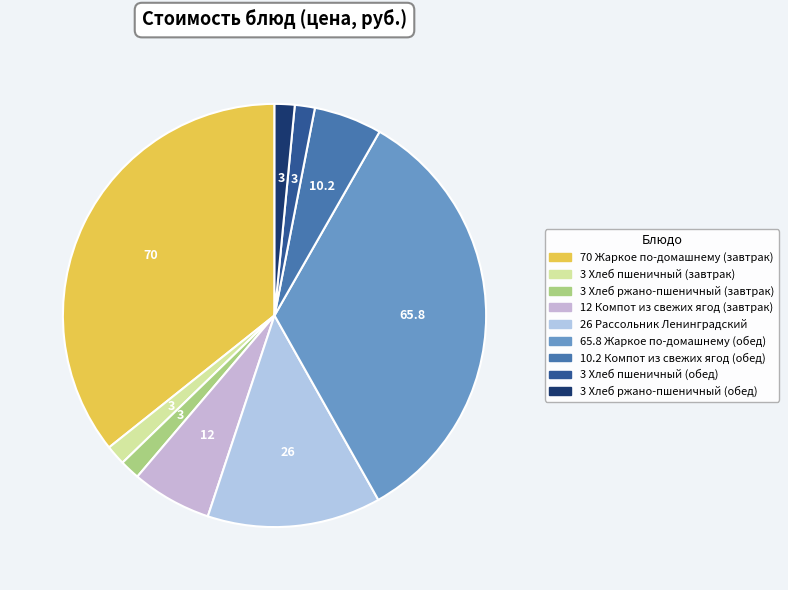

To the nearest percent, what is the average slice percentage?

11%